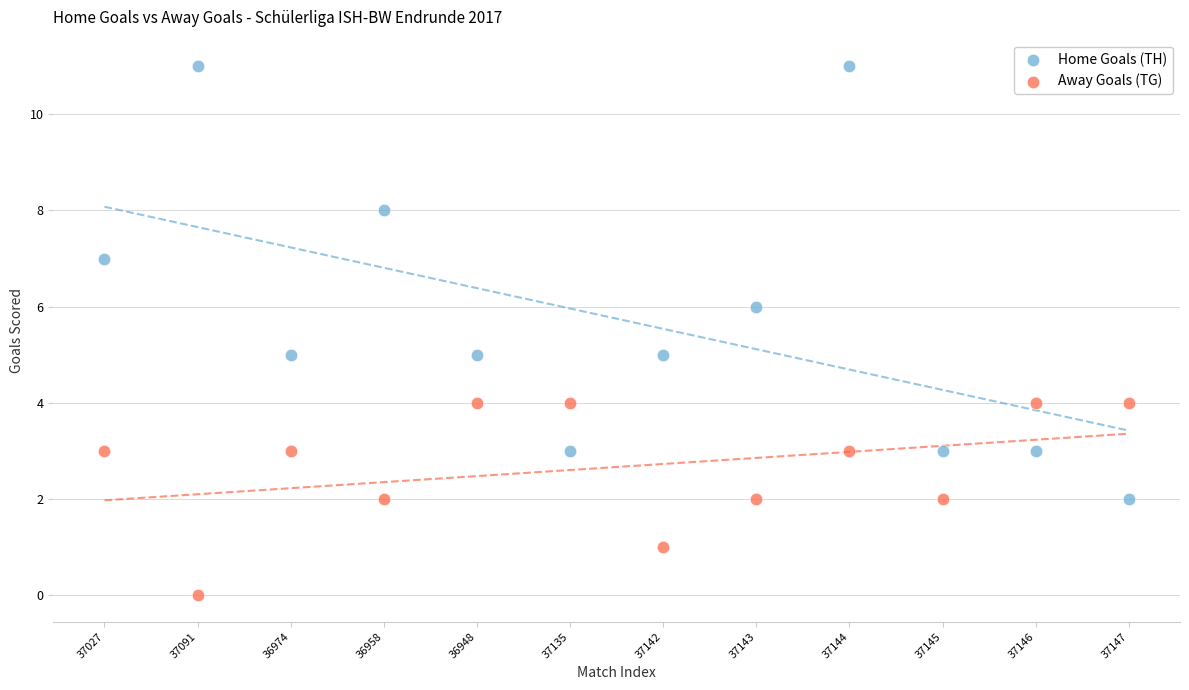

Which series reaches the minimum Y coordinate?

Away Goals (TG)